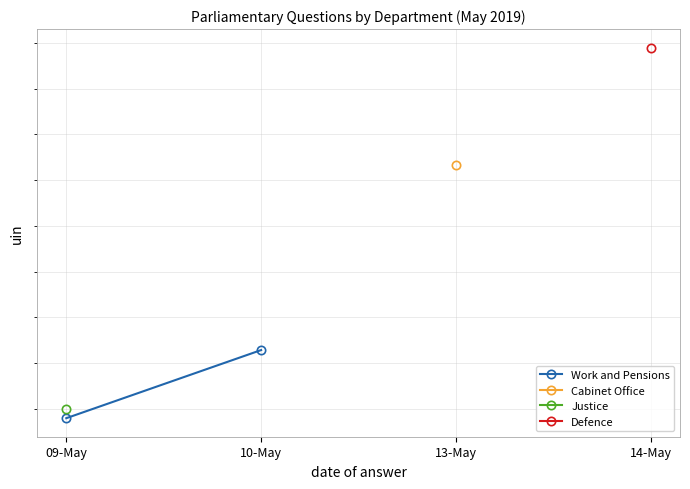

At how many categories does at least one series exceed 253475?

2